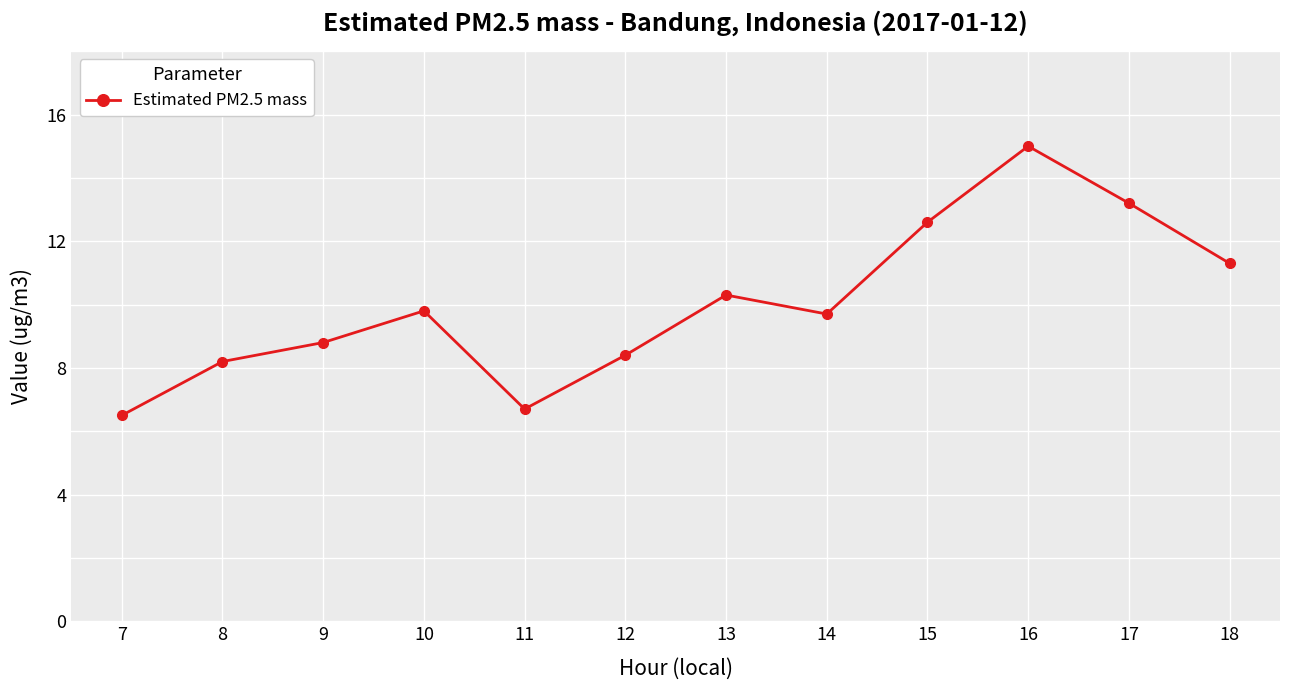

What is the sum of the values at 15 and 12?

21.0